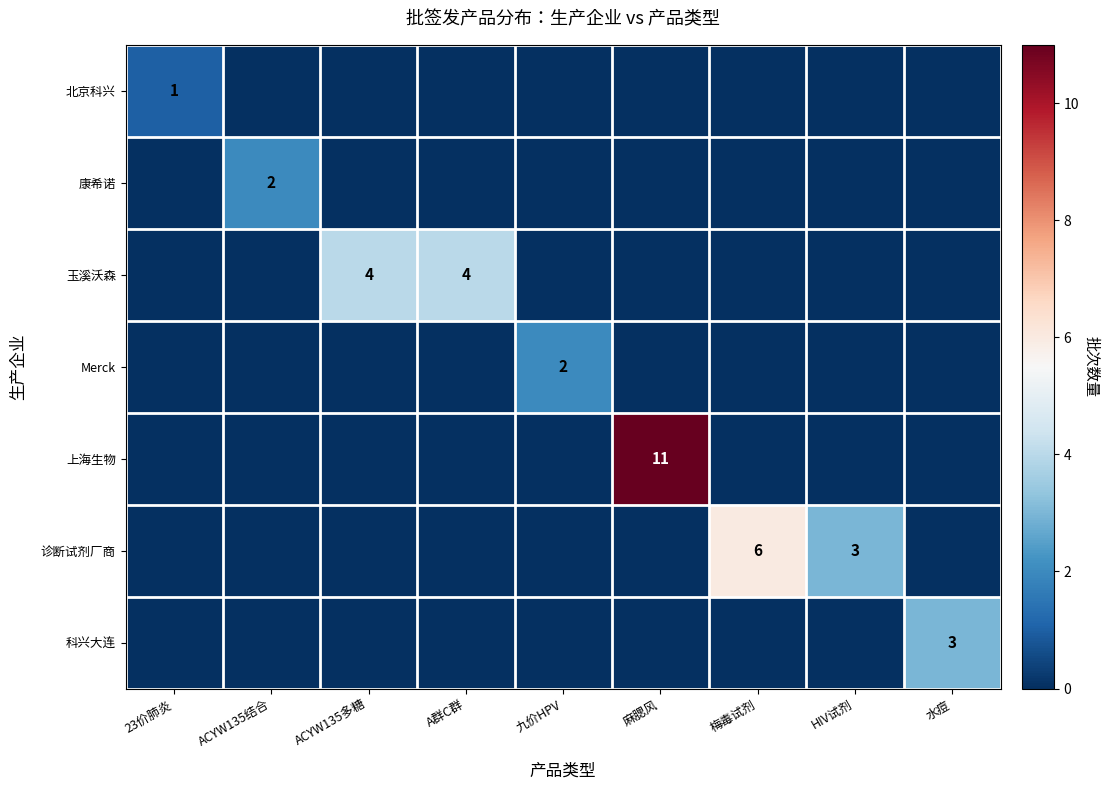

What is the difference between the maximum and minimum values in the 上海生物 series?

11